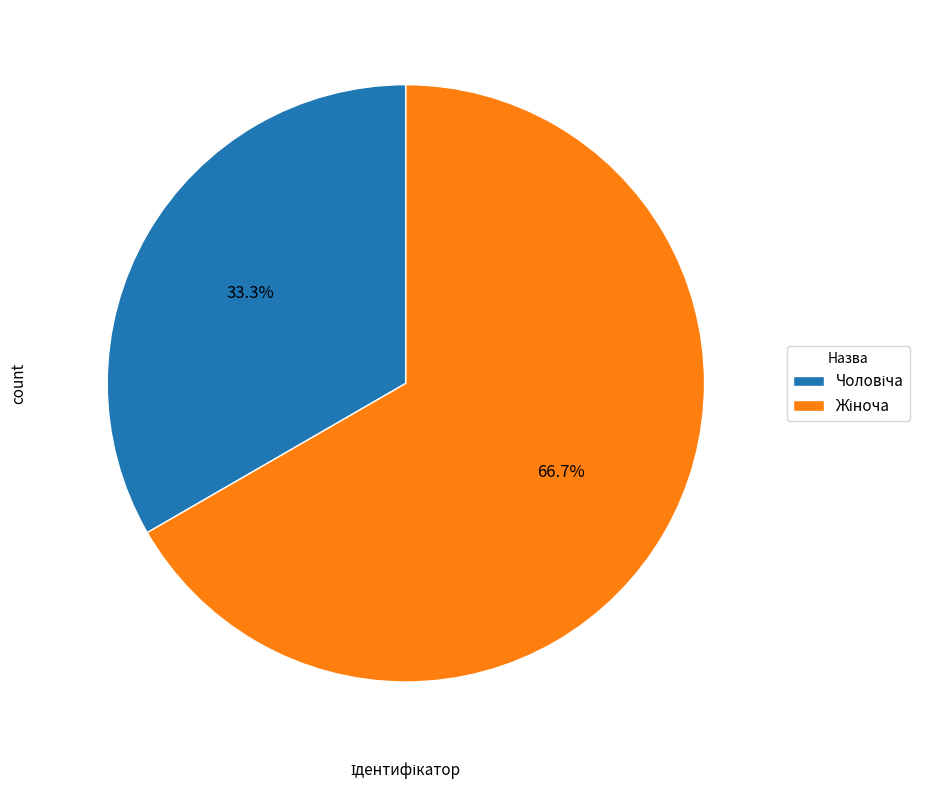

How many segments does this pie chart have?

2